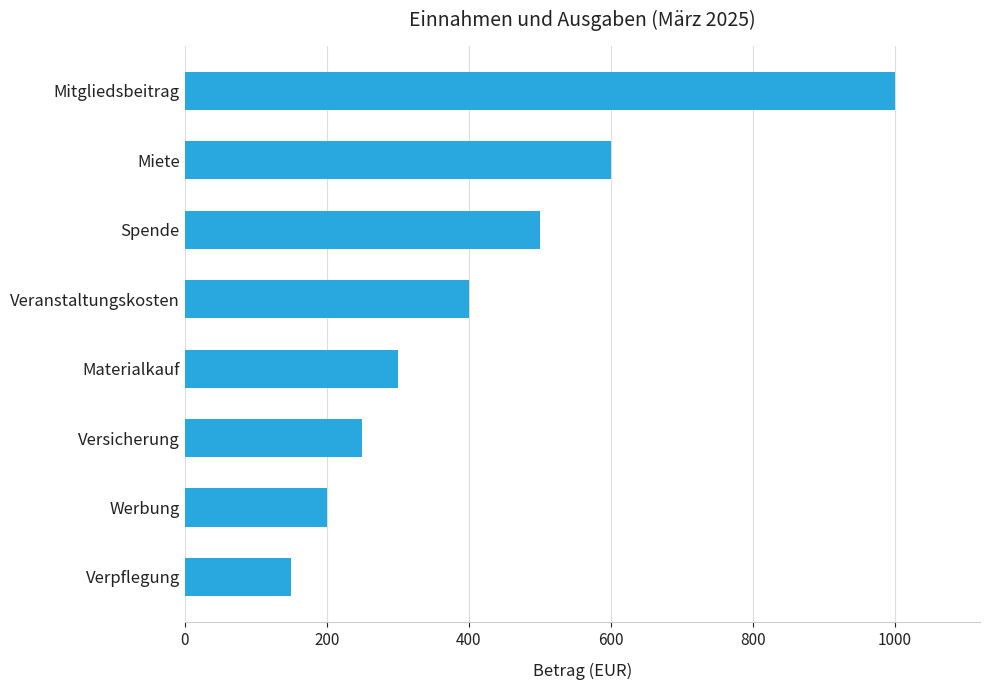

Count the number of categories in the chart.

8